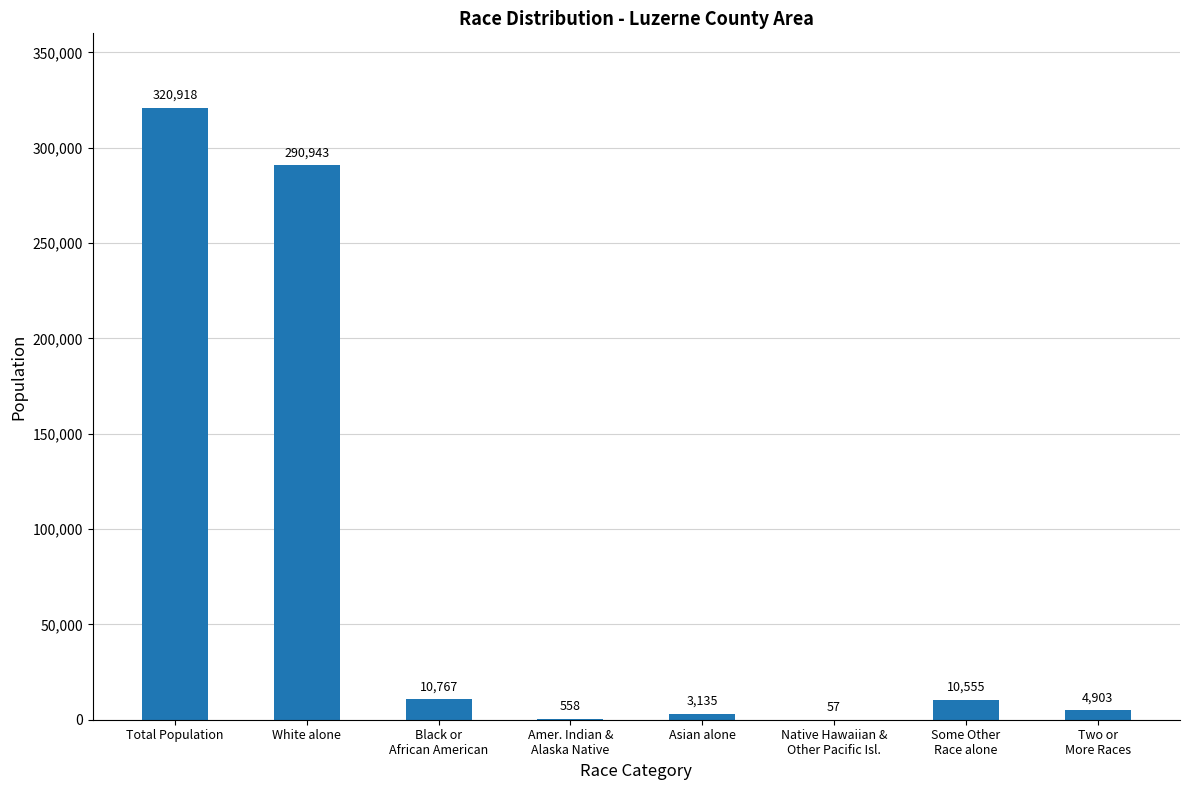

What is the greatest value displayed?

320918